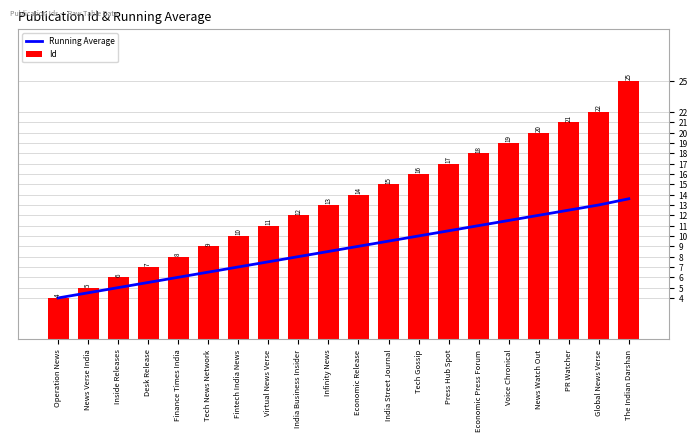

What is the average value of the Id series?

13.6